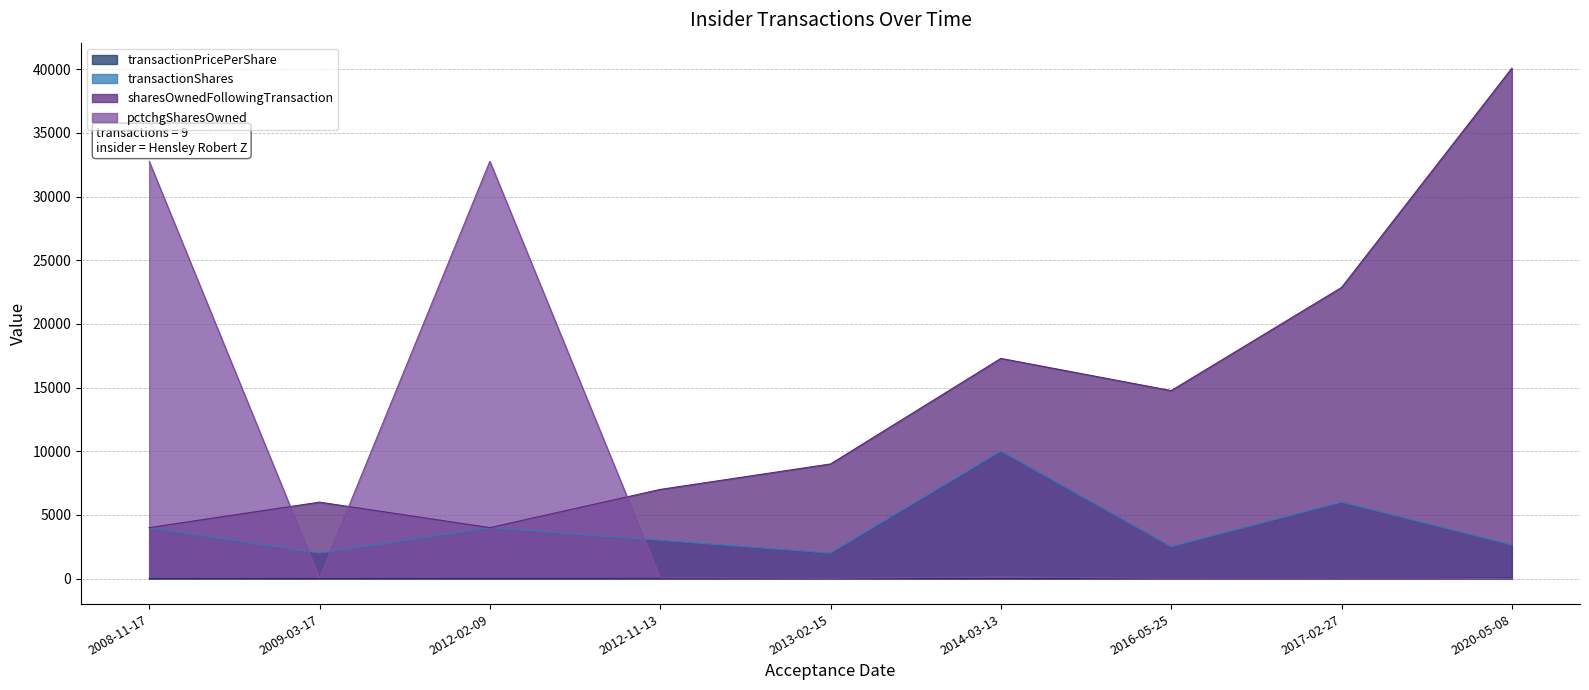

What is the label of the 6th point from the right?

2012-11-13